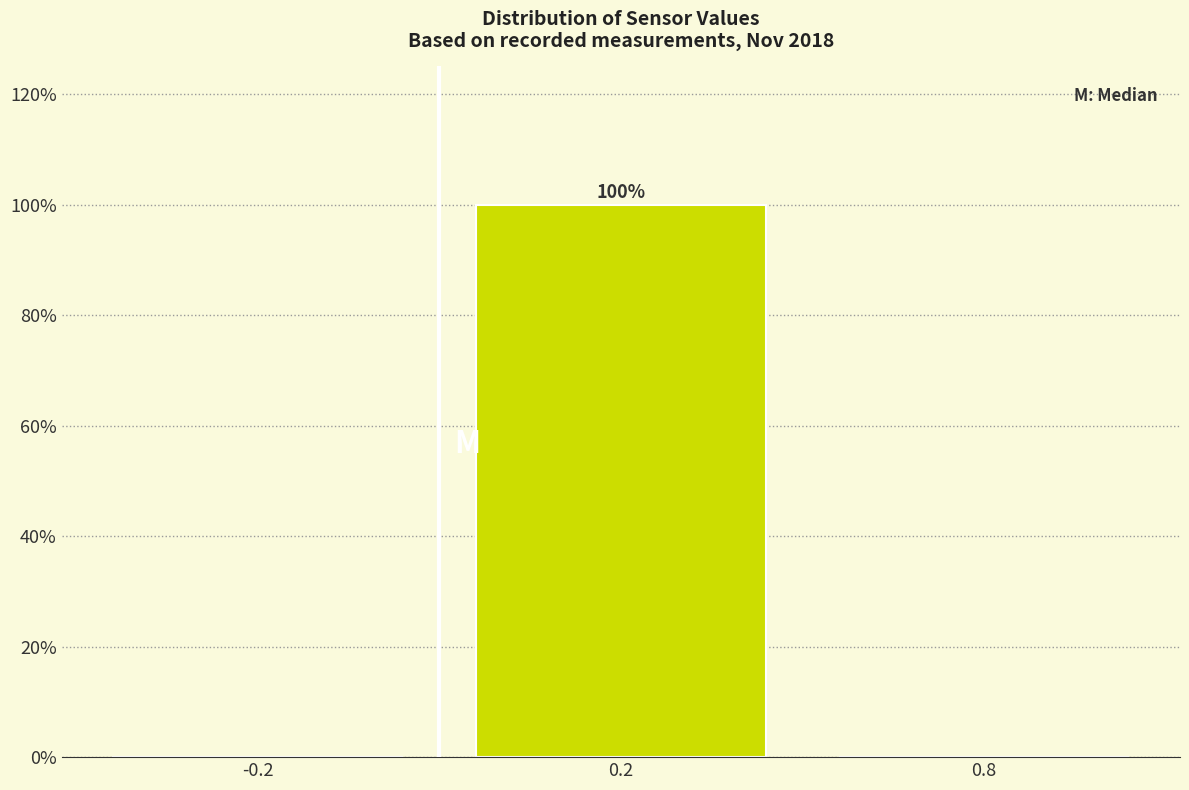

Reading left to right, transcribe all the data shown in this chart.

-0.2=0	0.2=100	0.8=0